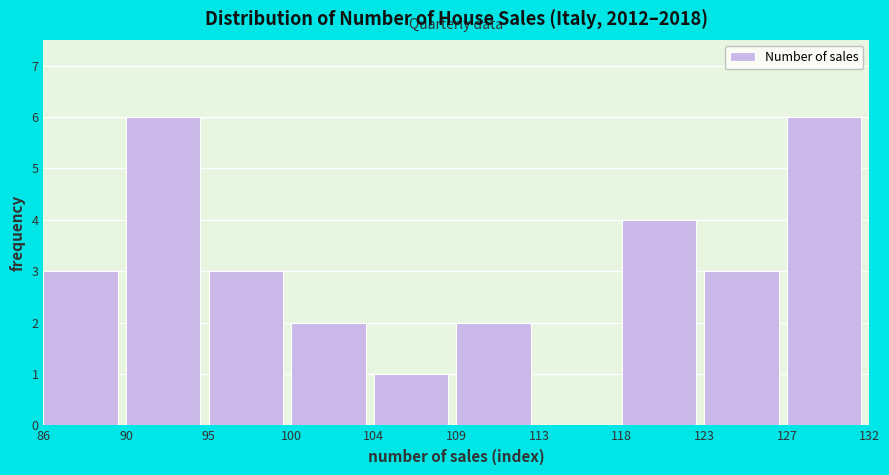

Reading right to left, what are all the values shown in this chart?

127=6	123=3	118=4	113=0	109=2	104=1	100=2	95=3	90=6	86=3